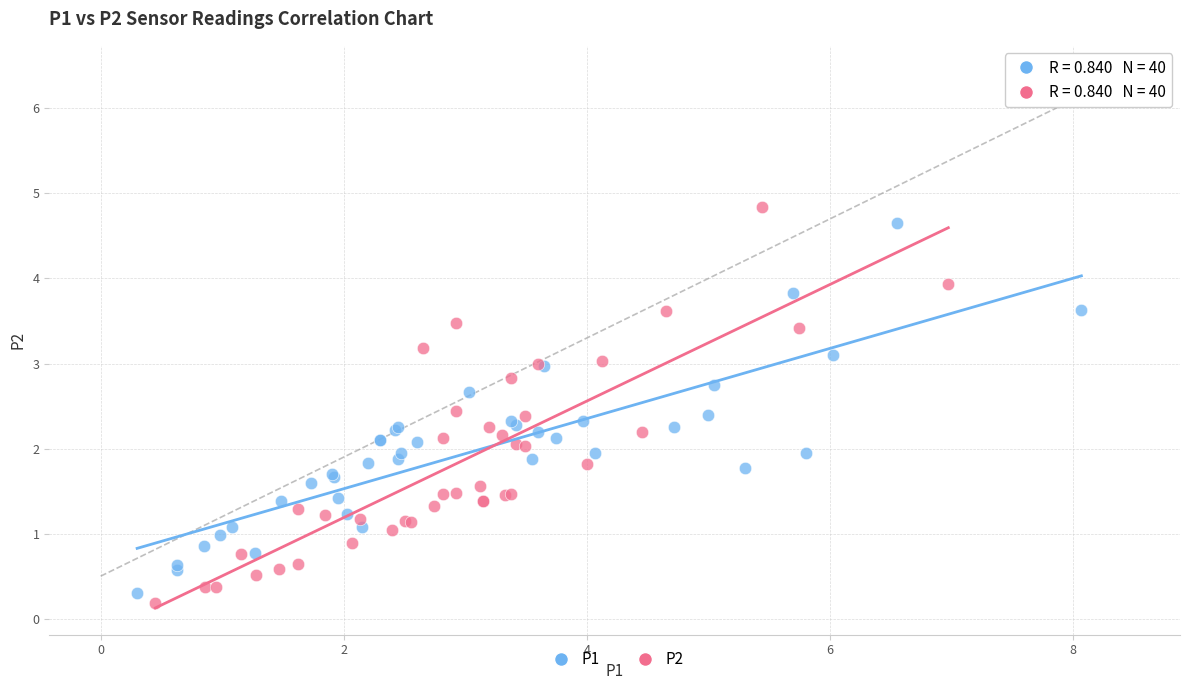

Which series has the widest spread of Y values?

P2